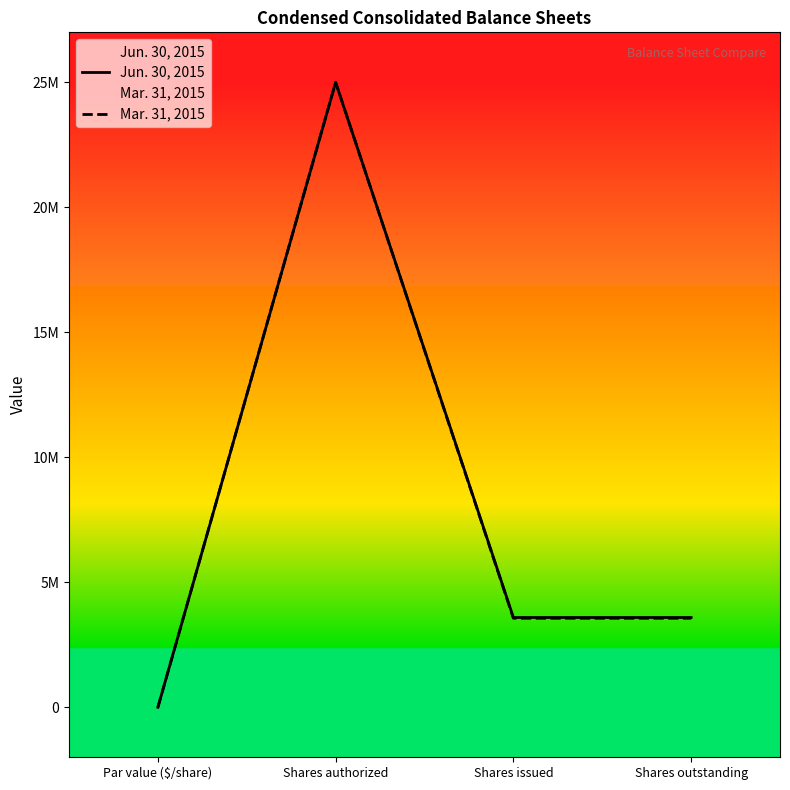

What is the difference between the maximum and minimum values in the Jun. 30, 2015 series?

25000000